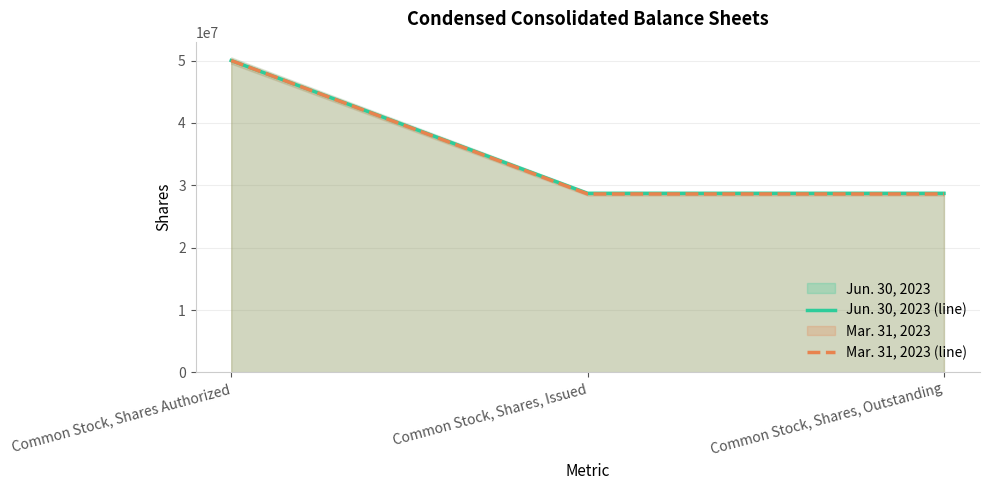

What is the value of the Jun. 30, 2023 (line) point at the 2nd from the left?

28707702